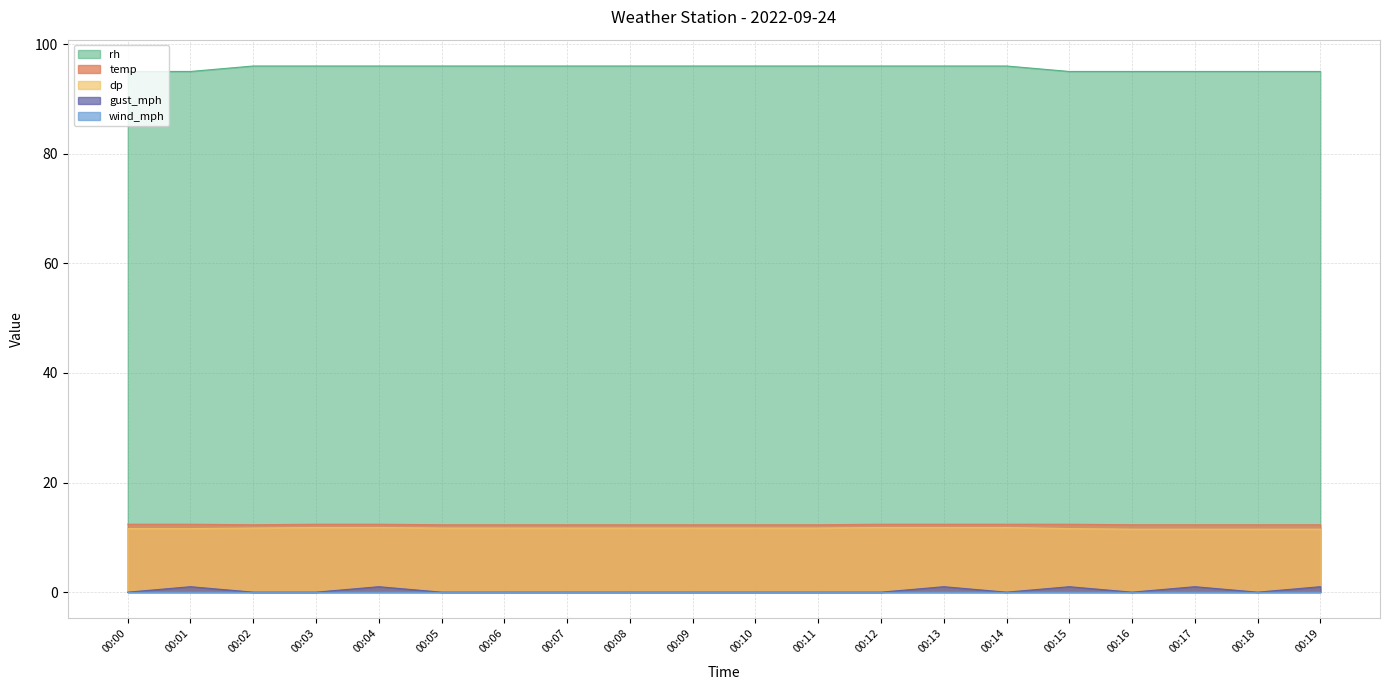

What is the approximate value of temp at 00:11?

12.3